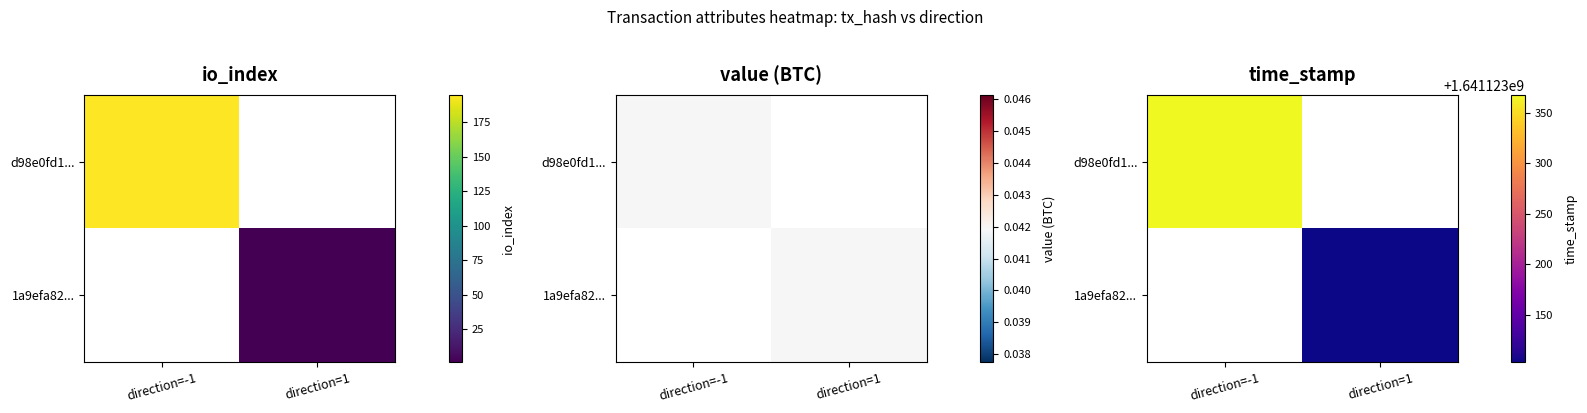

What is the sum of all 1a9efa82... values?

1641123103